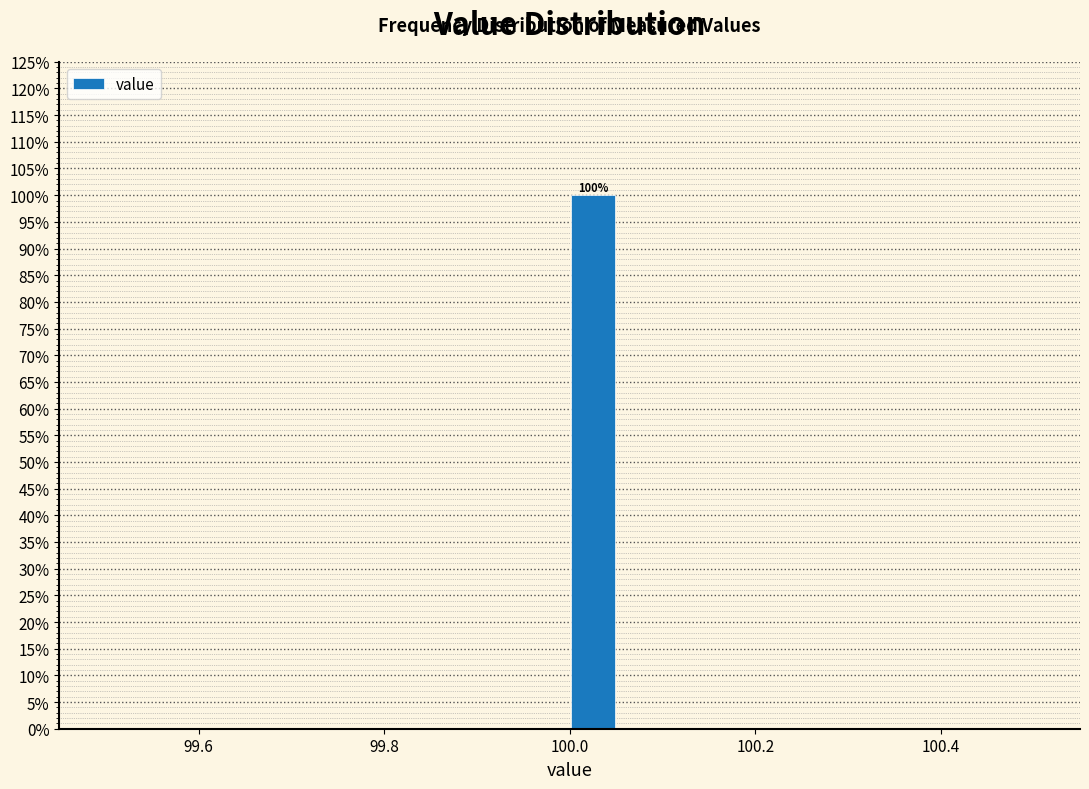

Around what value on the x-axis is the tallest bar? Give the approximate position of its centre, as read against the axis.

100.02